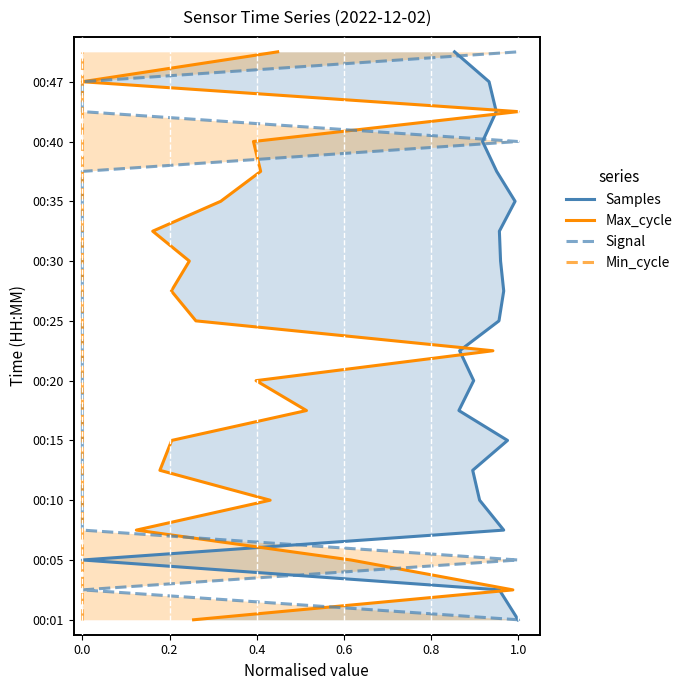

How many distinct data groups are displayed?

4